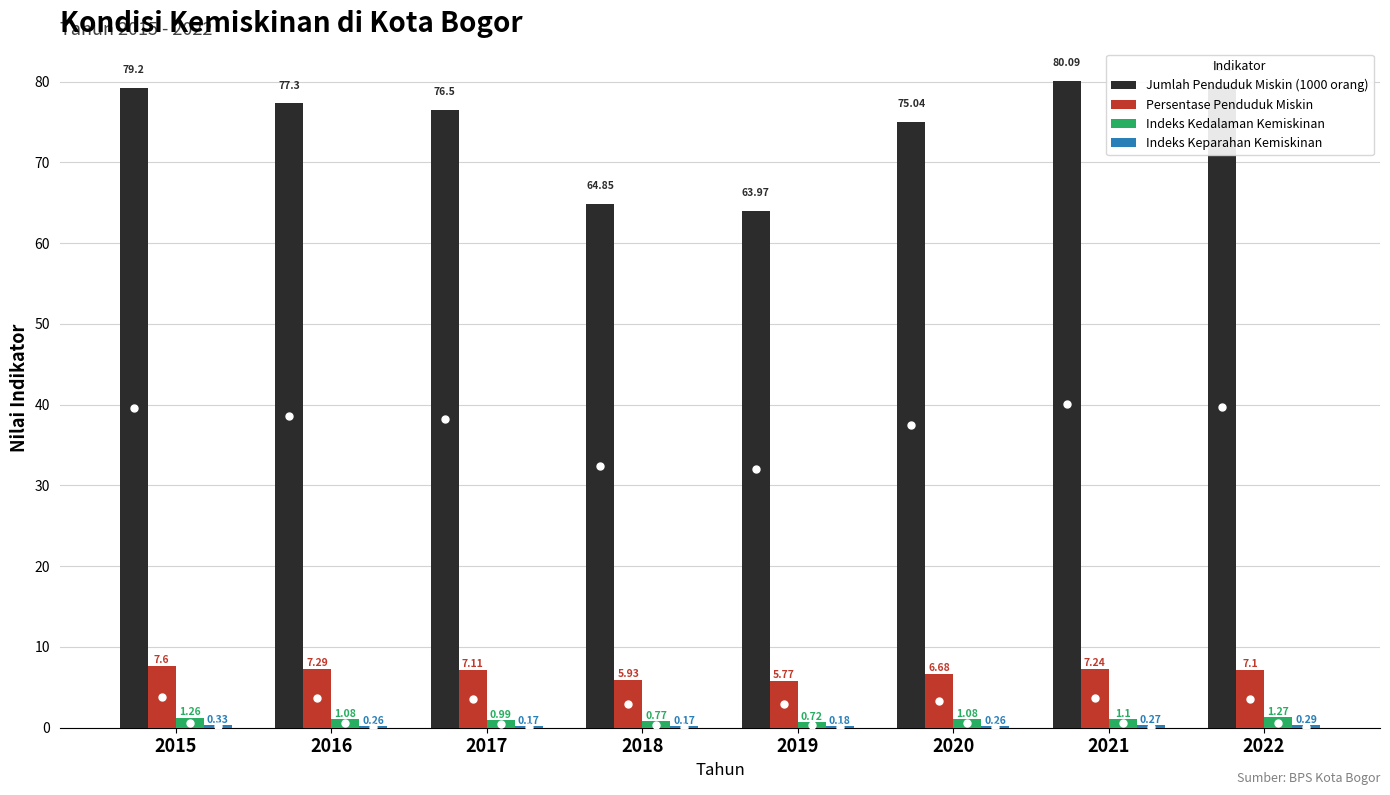

What is the sum of the Persentase Penduduk Miskin values at 2021 and 2019?

13.0